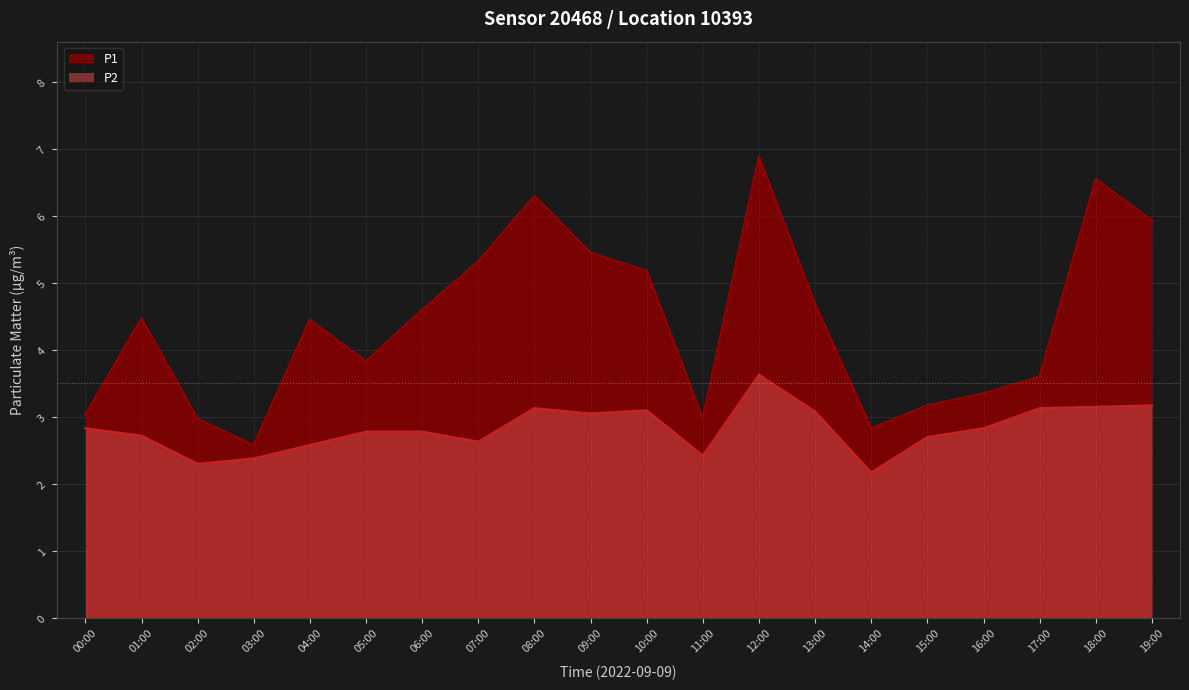

Reading right to left, what are all the values shown in this chart?

P1: 5.9	6.5	3.6	3.4	3.2	2.8	4.7	6.9	3.0	5.2	5.5	6.3	5.3	4.6	3.8	4.5	2.6	3.0	4.5	3.0
P2: 3.2	3.1	3.1	2.8	2.7	2.2	3.1	3.6	2.4	3.1	3.0	3.1	2.6	2.8	2.8	2.6	2.4	2.3	2.7	2.8